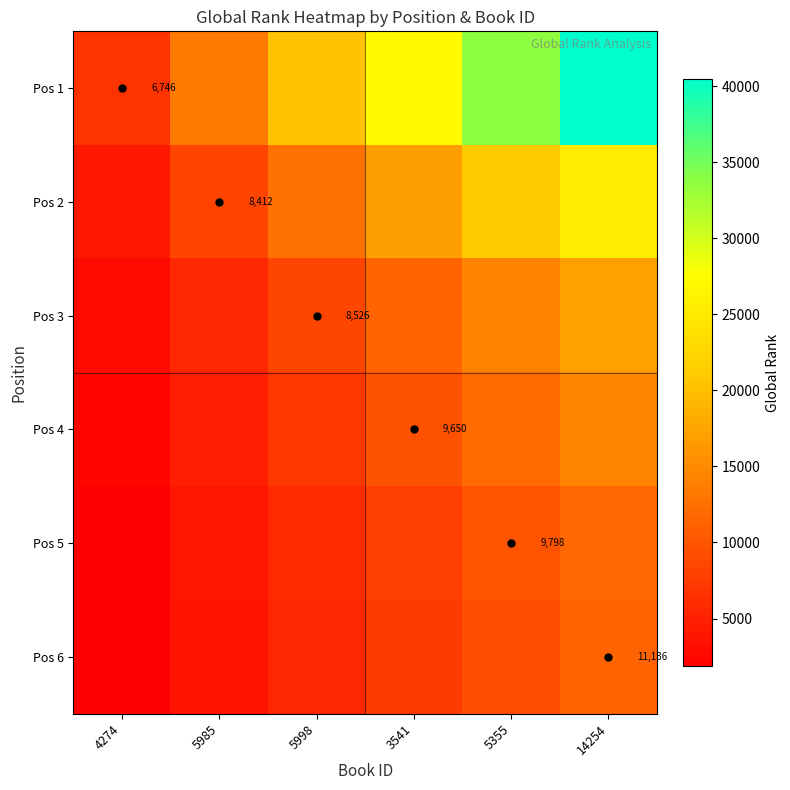

At how many categories does at least one series exceed 3378?

6